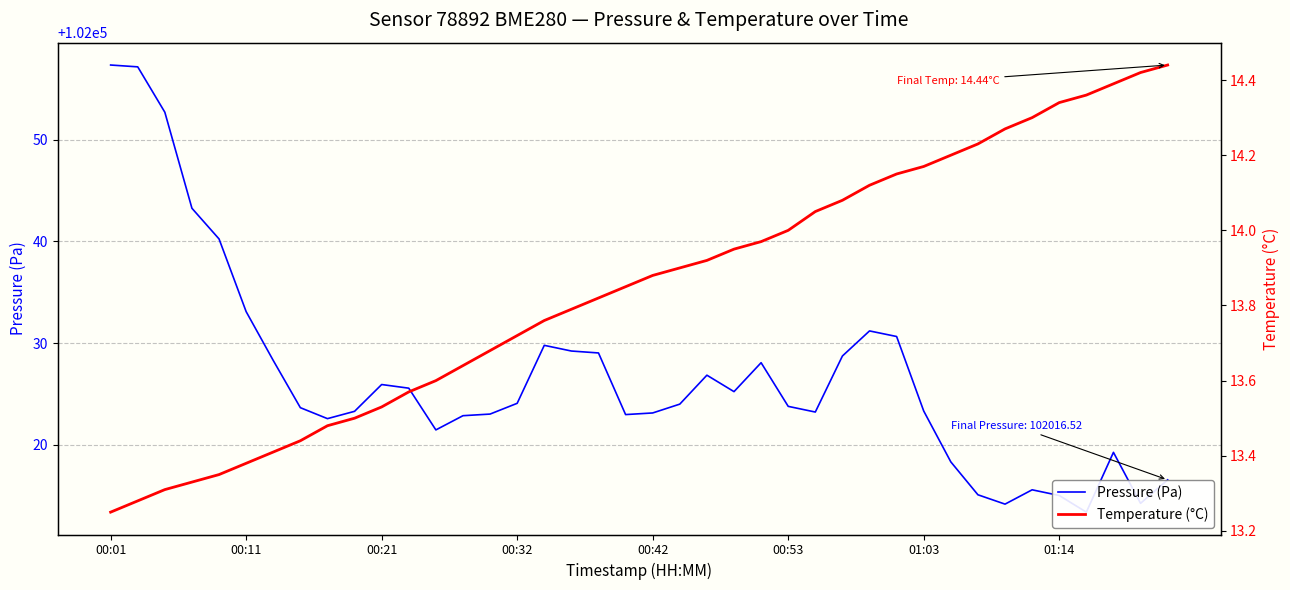

Rank the series by their maximum value, from highest to lowest.

Pressure (Pa), Temperature (°C)